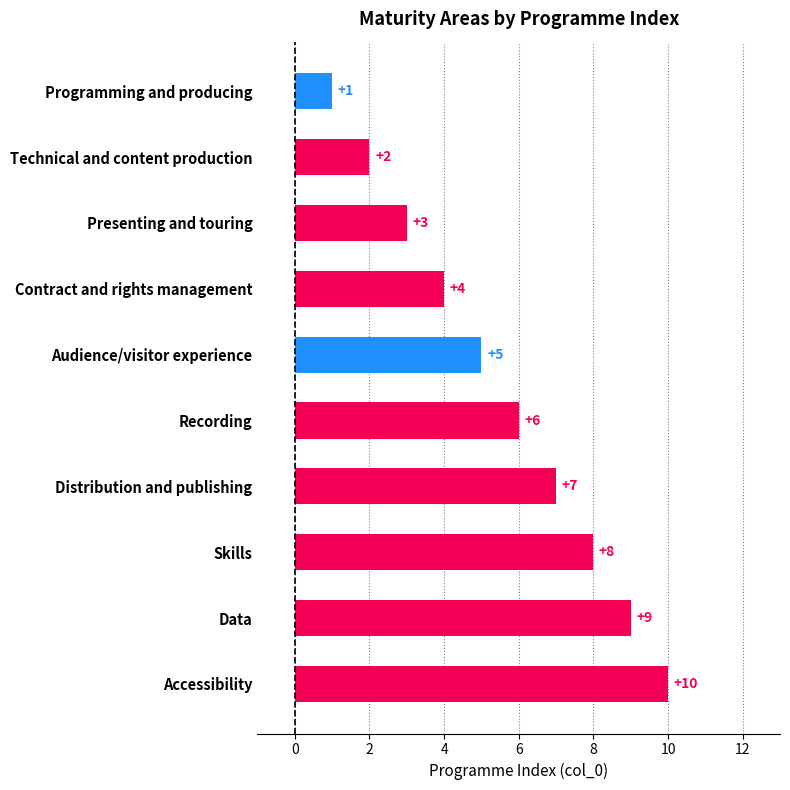

True or false: the data shows 13 at Accessibility.

False